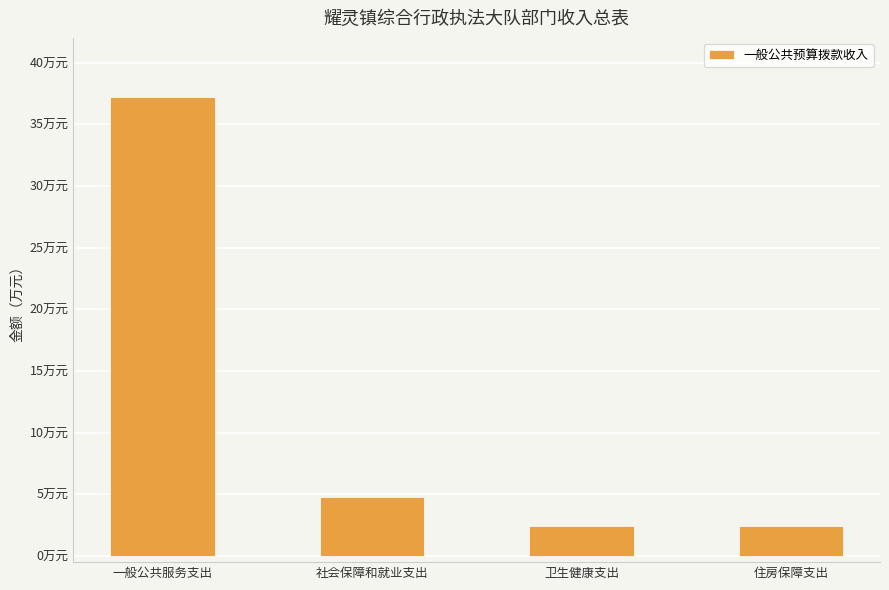

What is the change in value from 卫生健康支出 to 住房保障支出?

-0.1